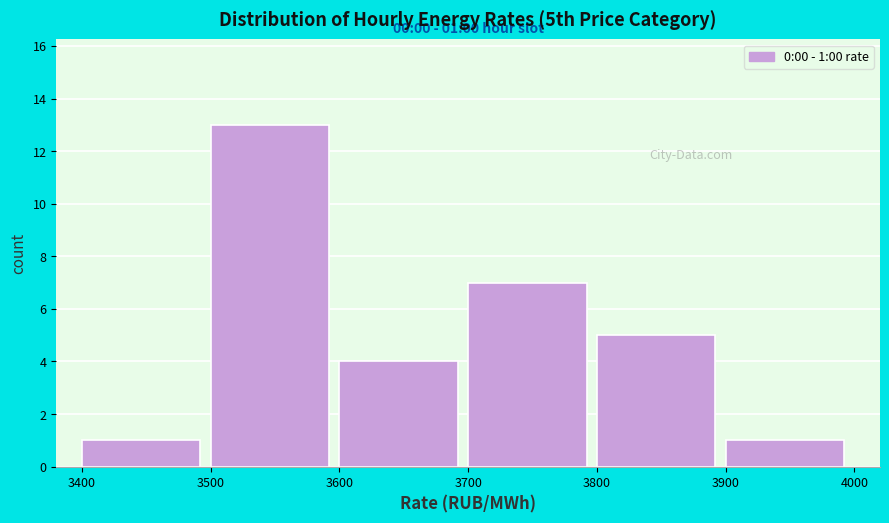

Which range on the x-axis has the tallest bar?

3500 to 3600